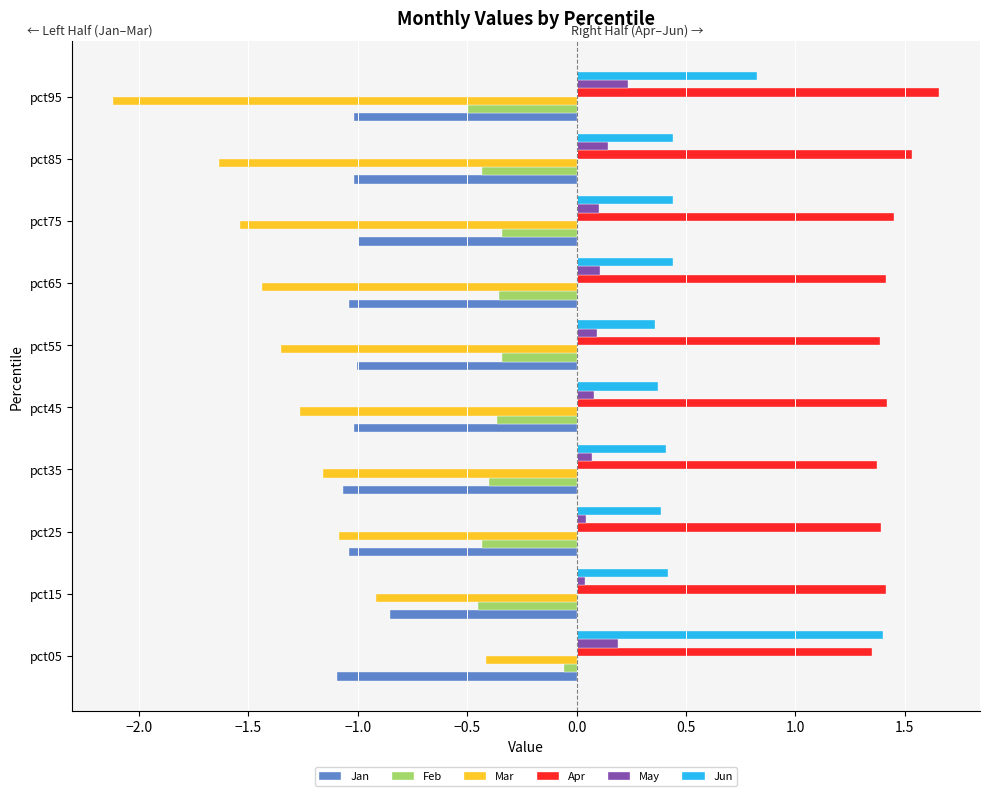

How many data points in Mar are above -1?

2